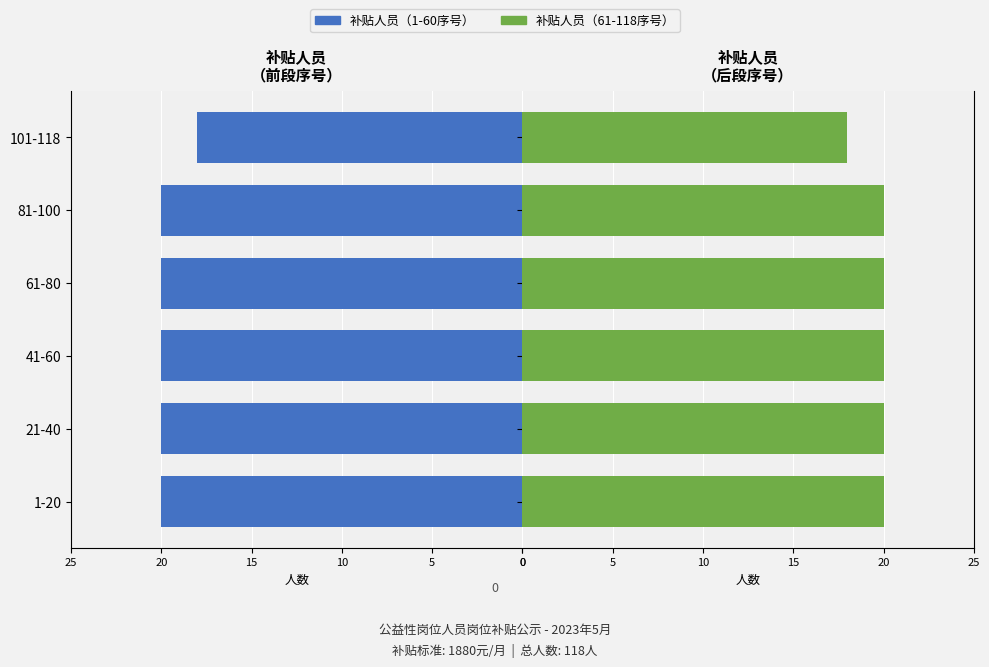

What is the value of the 补贴人员（前半） bar at the 6th from the left?

18